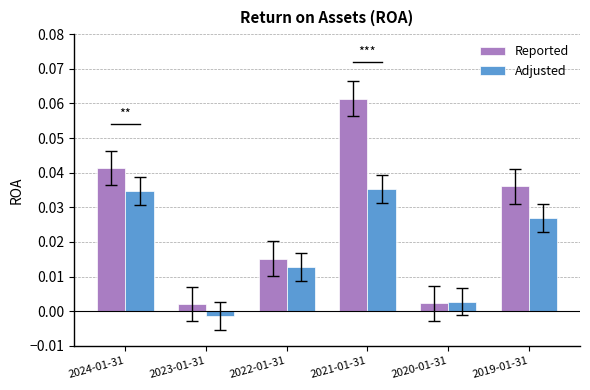

How many bars are there in total?

12